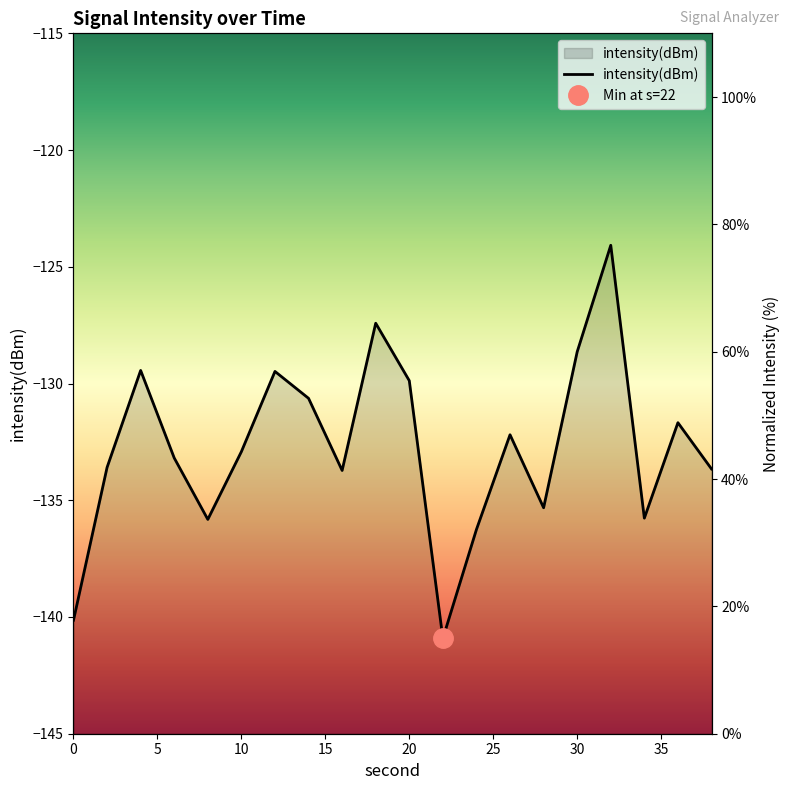

Reading right to left, transcribe all the data shown in this chart.

41.6	48.9	33.9	76.7	60.0	35.5	47.0	32.1	15.0	55.4	64.5	41.3	52.7	56.9	44.3	33.7	43.3	57.1	41.8	17.8